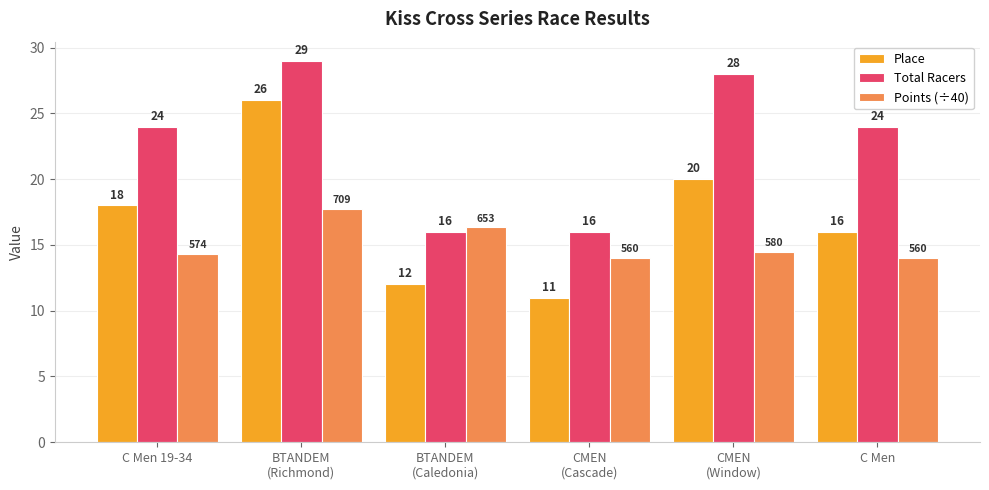

What is the sum of all Total Racers values?

137.0